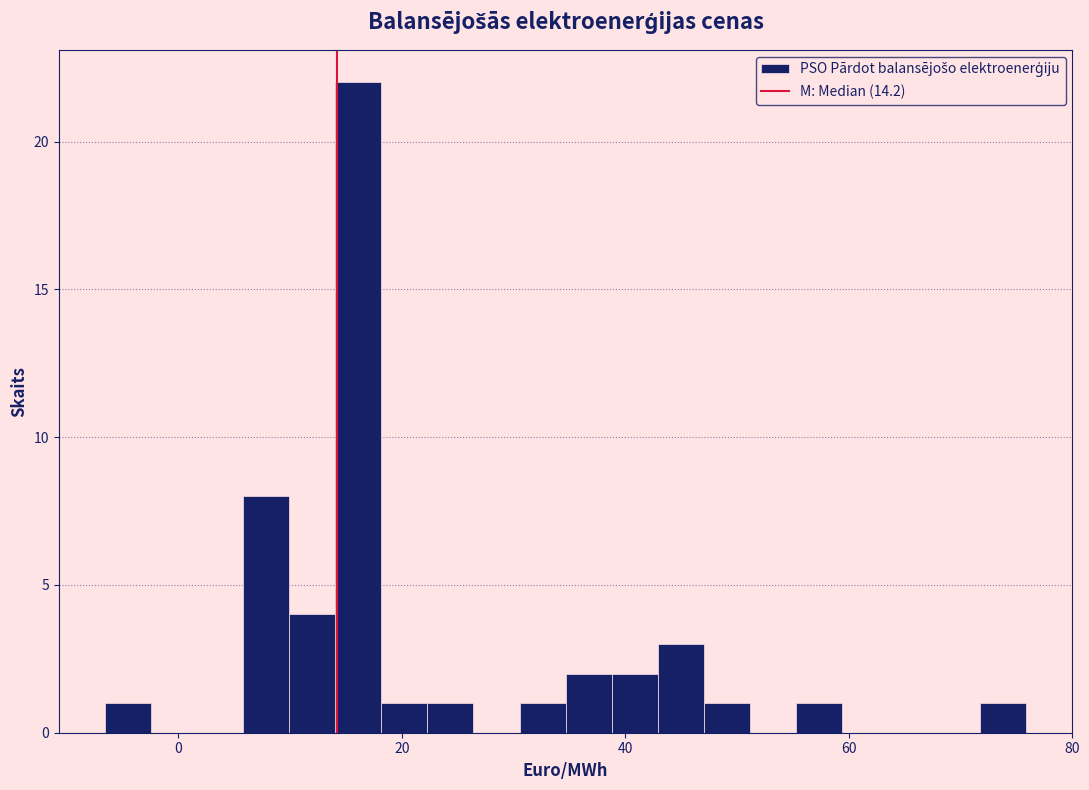

Read against the x-axis, roughly where is the centre of the tallest bar?

16